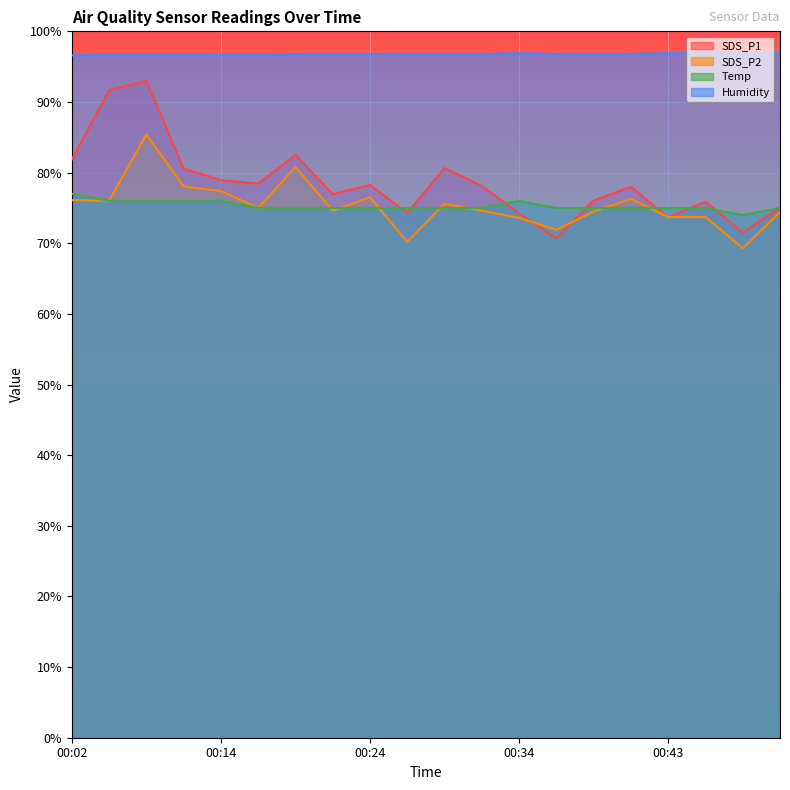

List the series in order of their peak value, lowest first.

Temp, SDS_P2, SDS_P1, Humidity